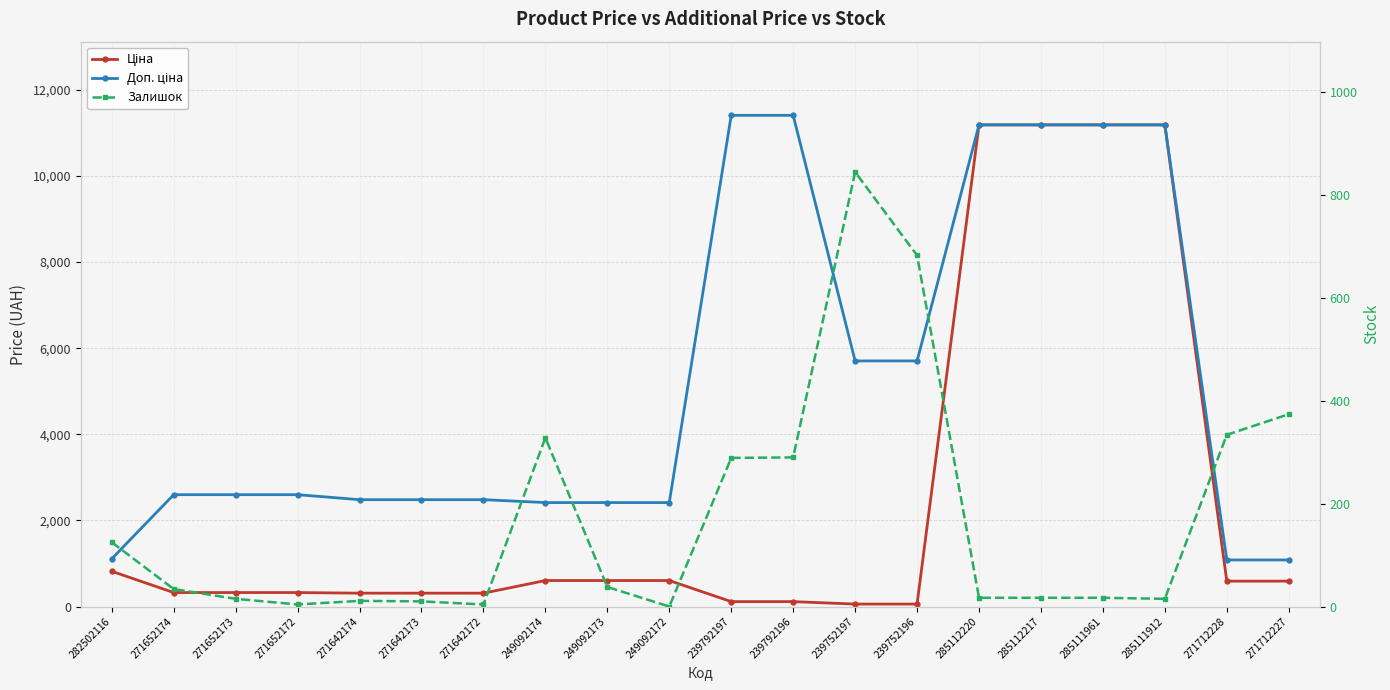

Which category has the highest value in the Ціна series?

285112220